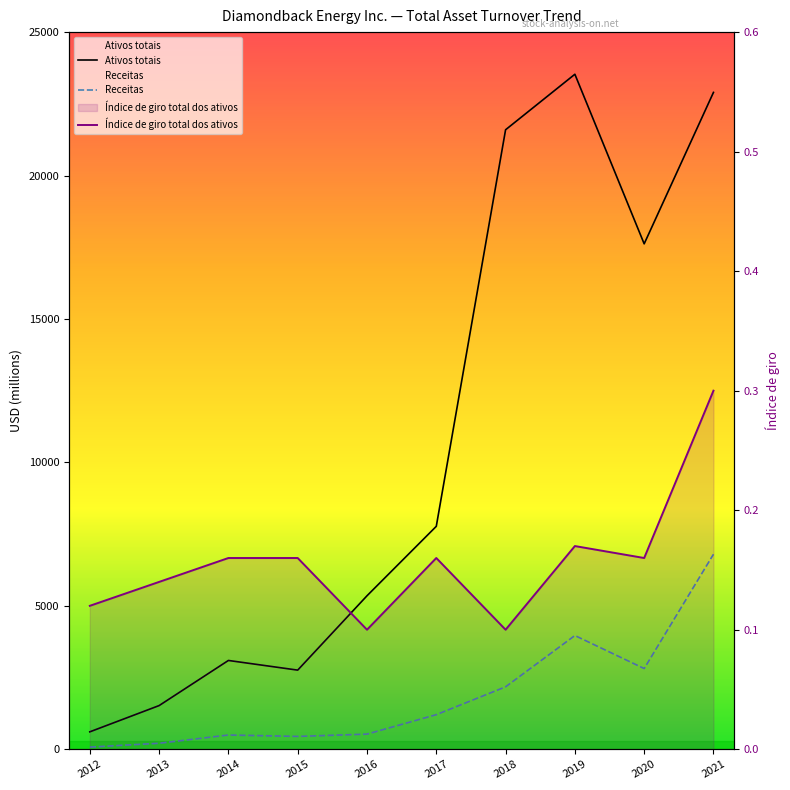

Which category has the lowest value in the Receitas series?

2012